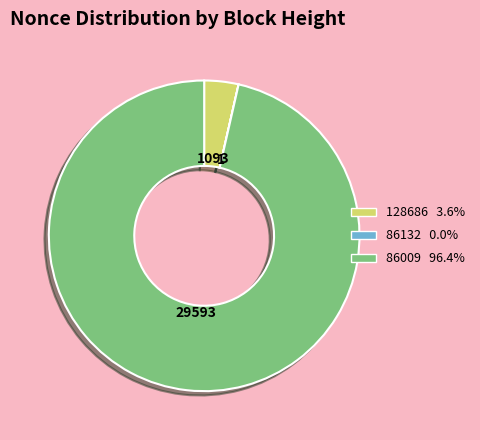

Which category has the biggest portion of the pie?

86009